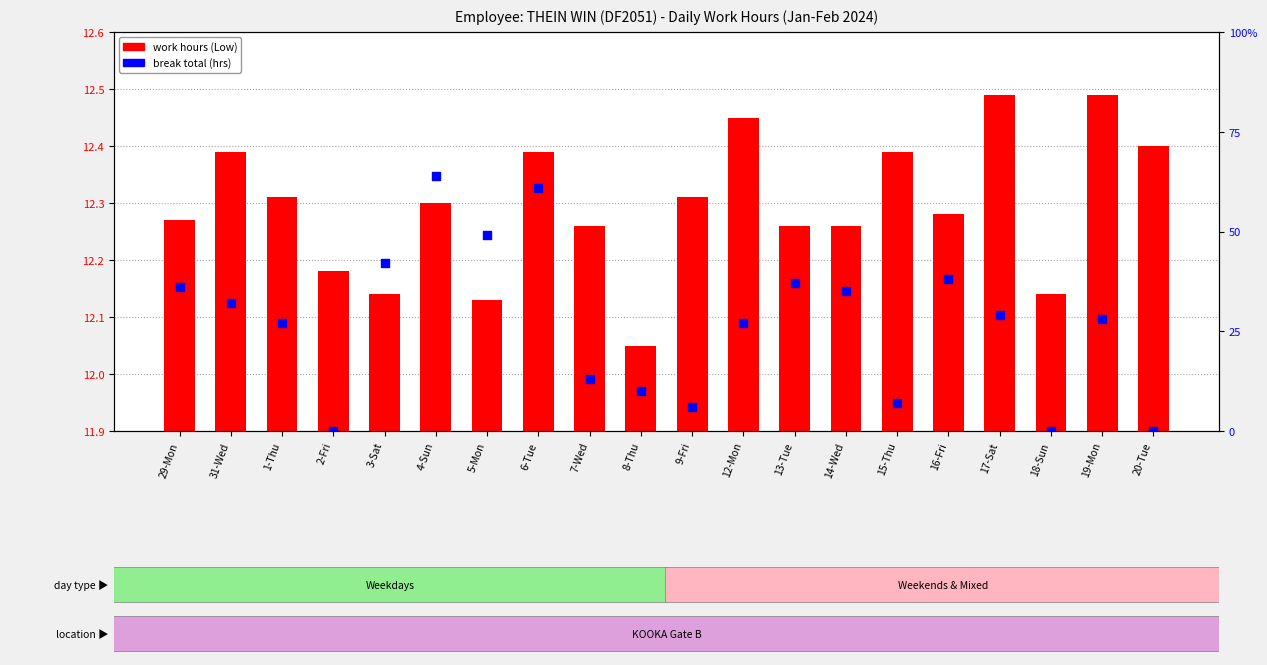

Which series has the widest spread of Y values?

break total (hrs)